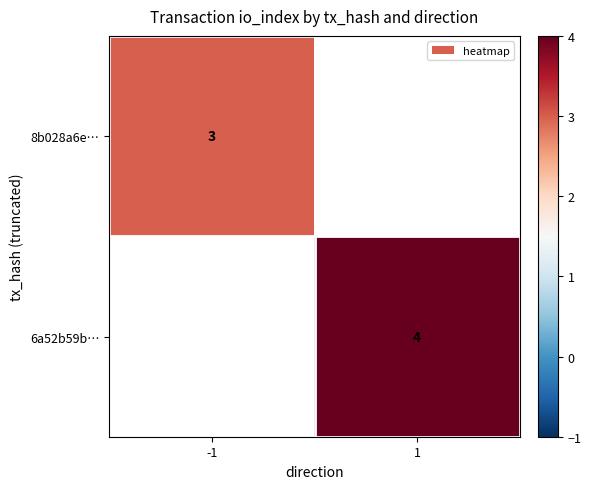

Which has a higher value, -1 or 1?

1